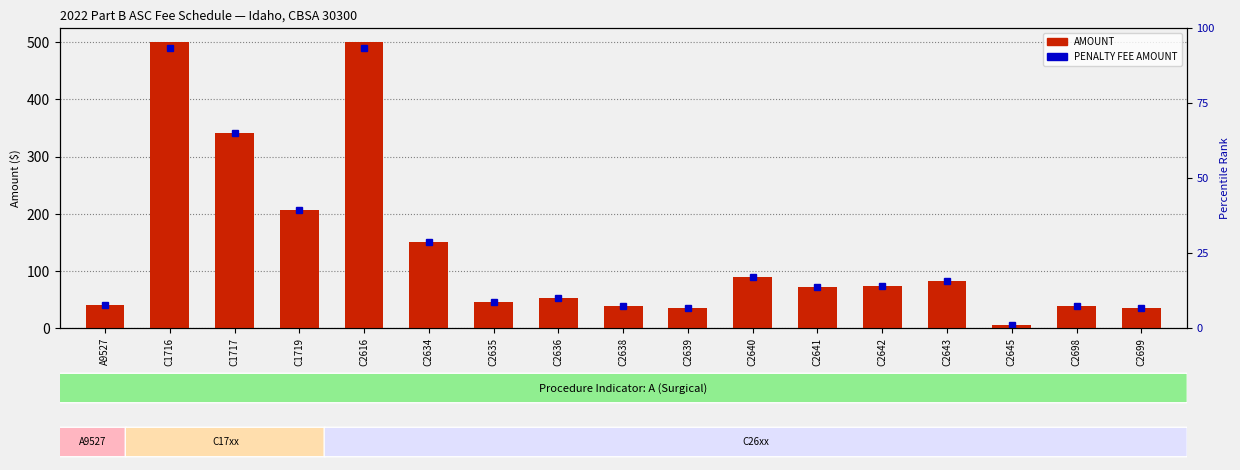

True or false: the data shows 240.8 at C2634.

False